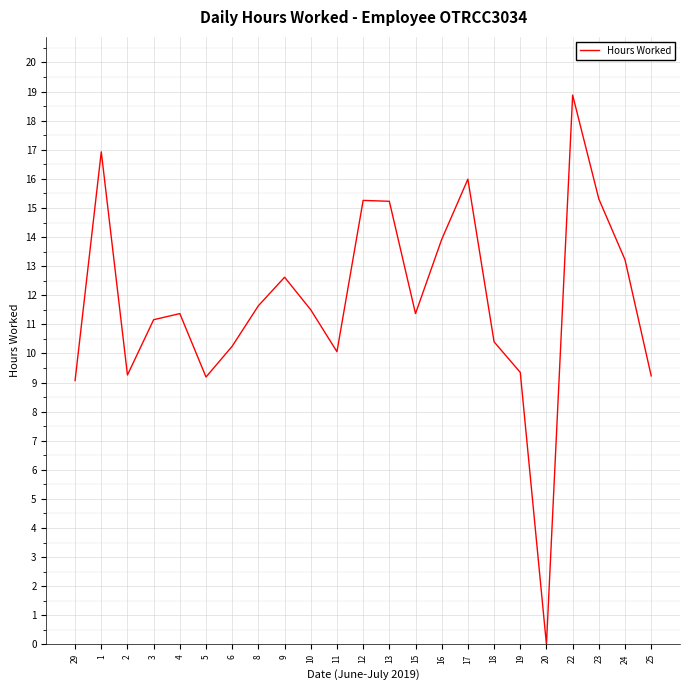

At which category does the chart reach its peak across all series?

22